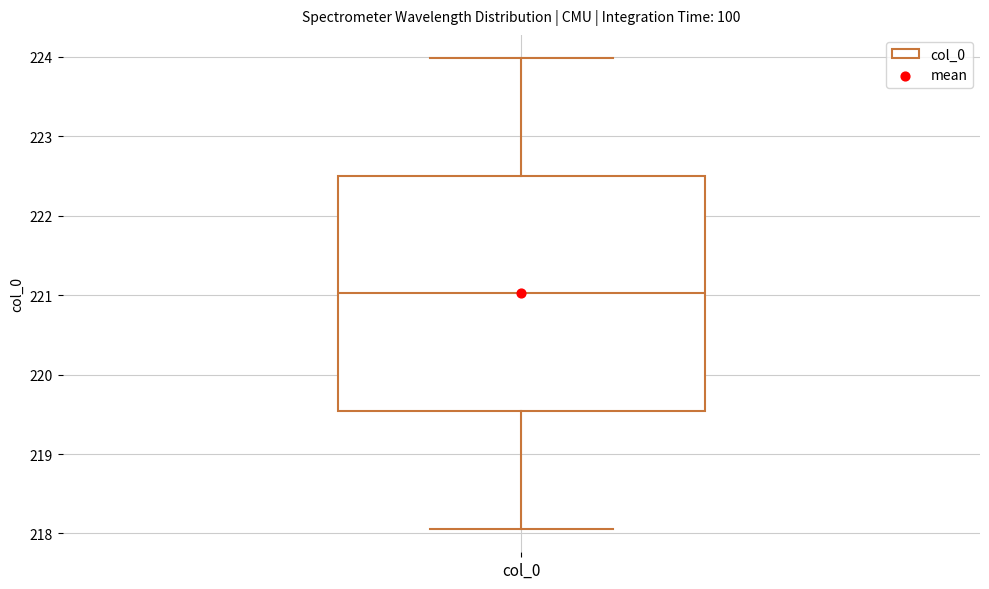

Transcribe this box plot: give where the median line is, the range the box spans, and where the two whiskers end, as read against the y-axis. The values are not printed on the chart, so give them approximately, as read against the axis.

median 221.0, box 219.5 to 222.5, whiskers 218.1 to 224.0